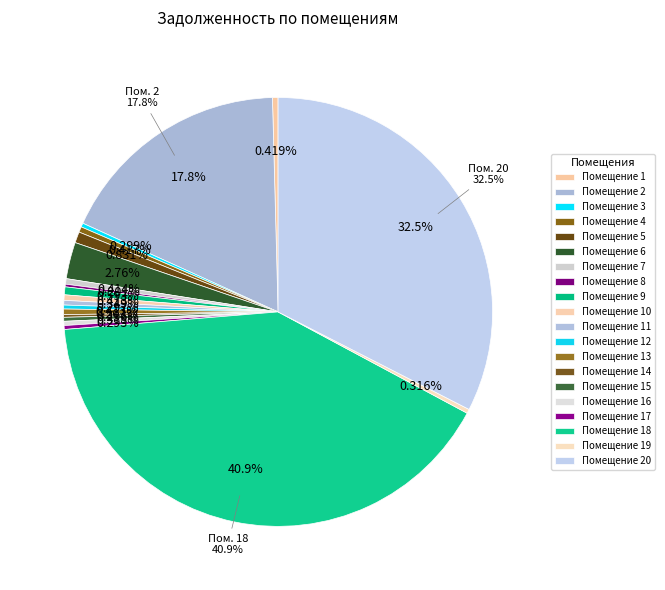

Between 6 and 10, which is larger?

6